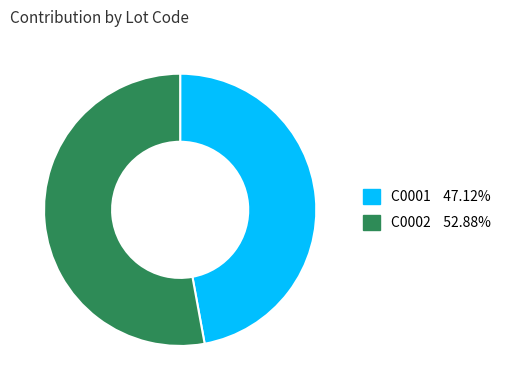

Does C0001 account for over 50% of the chart?

No